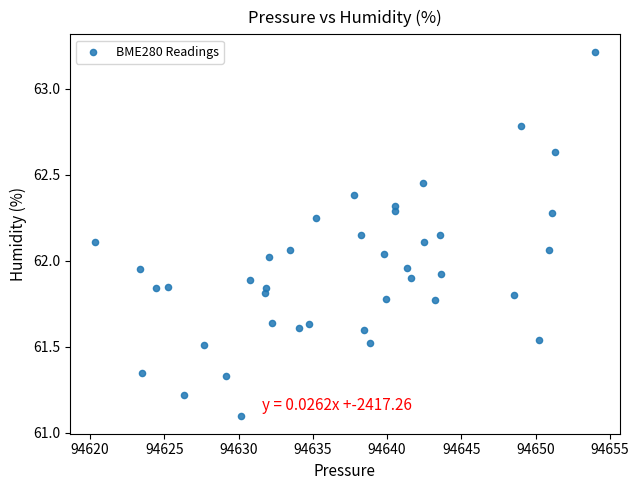

What is the range of Y values (max minus min)?

2.1